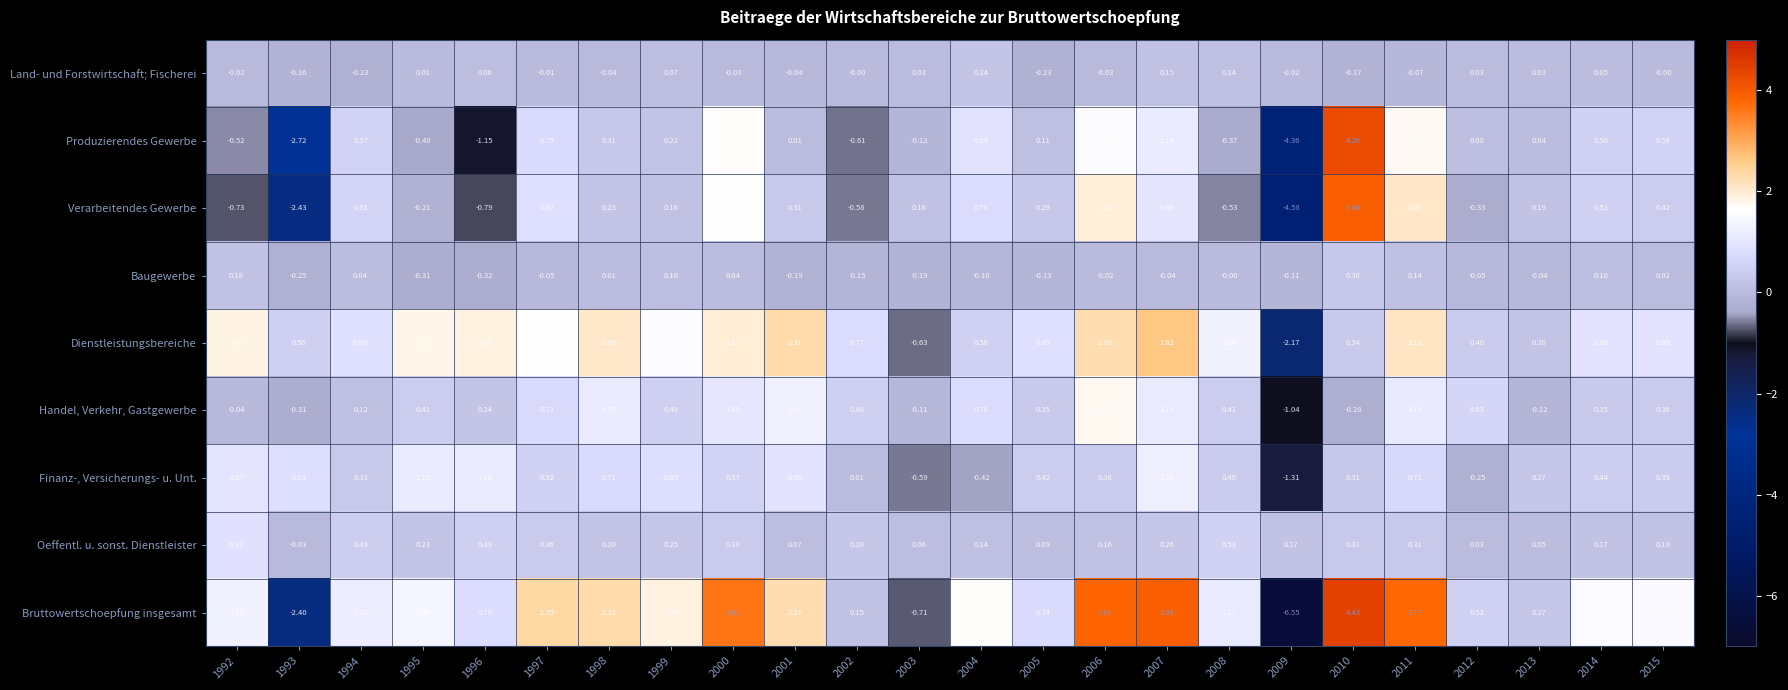

At 2002, list the series in order from largest to smallest.

Dienstleistungsbereiche, Handel, Verkehr, Gastgewerbe, Oeffentl. u. sonst. Dienstleister, Bruttowertschoepfung insgesamt, Finanz-, Versicherungs- u. Unt., Land- und Forstwirtschaft; Fischerei, Baugewerbe, Verarbeitendes Gewerbe, Produzierendes Gewerbe